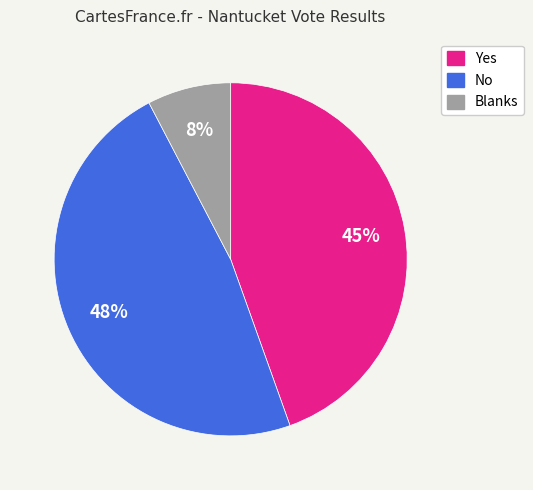

Does No account for over 50% of the chart?

No